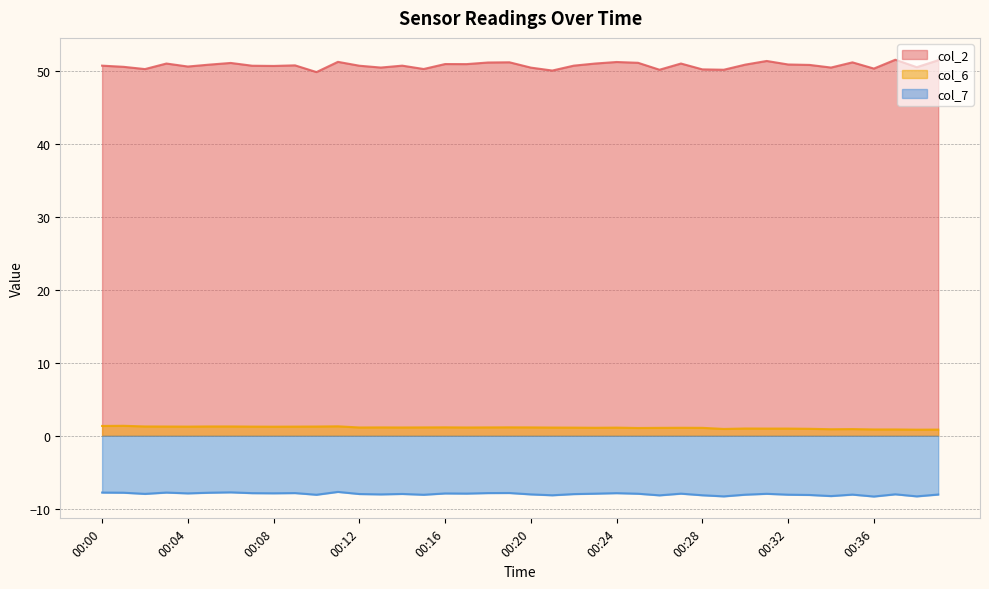

Reading left to right, transcribe all the data shown in this chart.

col_2: 00:00=50.7	00:01=50.5	00:02=50.2	00:03=51.0	00:04=50.5	00:05=50.8	00:06=51.0	00:07=50.7	00:08=50.6	00:09=50.7	00:10=49.8	00:11=51.2	00:12=50.7	00:13=50.4	00:14=50.7	00:15=50.2	00:16=50.9	00:17=50.9	00:18=51.1	00:19=51.1	00:20=50.4	00:21=50.0	00:22=50.7	00:23=51.0	00:24=51.2	00:25=51.1	00:26=50.1	00:27=51.0	00:28=50.2	00:29=50.1	00:30=50.8	00:31=51.3	00:32=50.8	00:33=50.8	00:34=50.4	00:35=51.1	00:36=50.3	00:37=51.5	00:38=50.5	00:39=51.4
col_6: 00:00=1.4	00:01=1.4	00:02=1.3	00:03=1.3	00:04=1.3	00:05=1.3	00:06=1.3	00:07=1.3	00:08=1.2	00:09=1.3	00:10=1.3	00:11=1.3	00:12=1.1	00:13=1.1	00:14=1.1	00:15=1.1	00:16=1.2	00:17=1.1	00:18=1.1	00:19=1.2	00:20=1.1	00:21=1.1	00:22=1.1	00:23=1.1	00:24=1.1	00:25=1.1	00:26=1.1	00:27=1.1	00:28=1.1	00:29=0.9	00:30=1.0	00:31=1.0	00:32=1.0	00:33=1.0	00:34=0.9	00:35=0.9	00:36=0.9	00:37=0.9	00:38=0.8	00:39=0.8
col_7: 00:00=-7.8	00:01=-7.8	00:02=-8.0	00:03=-7.8	00:04=-7.9	00:05=-7.8	00:06=-7.7	00:07=-7.8	00:08=-7.9	00:09=-7.8	00:10=-8.1	00:11=-7.7	00:12=-8.0	00:13=-8.0	00:14=-8.0	00:15=-8.1	00:16=-7.9	00:17=-7.9	00:18=-7.8	00:19=-7.8	00:20=-8.0	00:21=-8.1	00:22=-8.0	00:23=-7.9	00:24=-7.8	00:25=-7.9	00:26=-8.2	00:27=-7.9	00:28=-8.1	00:29=-8.3	00:30=-8.1	00:31=-7.9	00:32=-8.1	00:33=-8.1	00:34=-8.2	00:35=-8.1	00:36=-8.3	00:37=-8.0	00:38=-8.3	00:39=-8.0